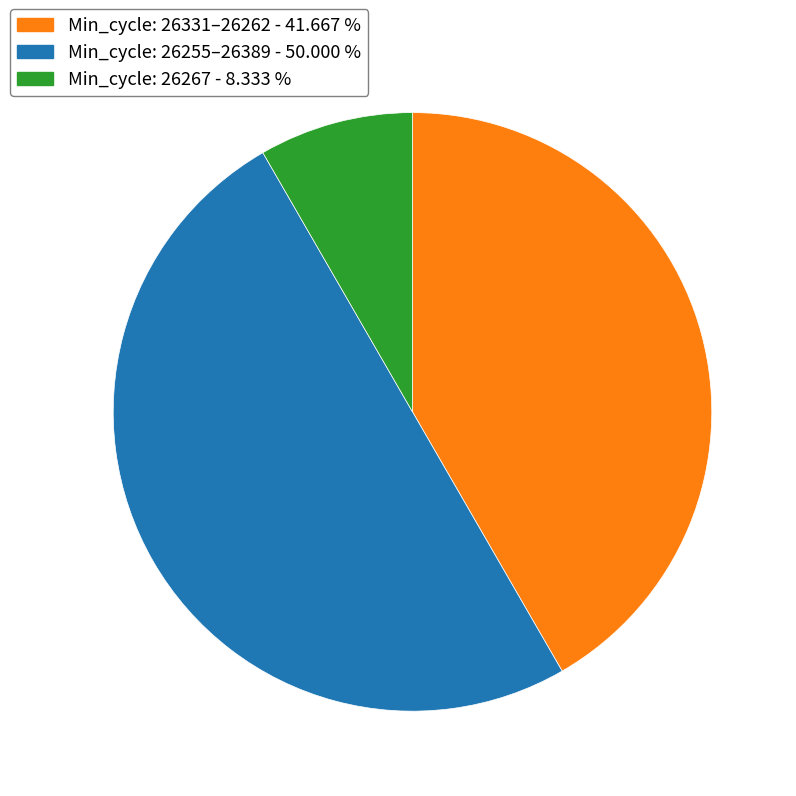

Approximately how many times larger is the value at Min_cycle: 26331–26262 - 41.667 % compared to Min_cycle: 26255–26389 - 50.000 %?

0.8